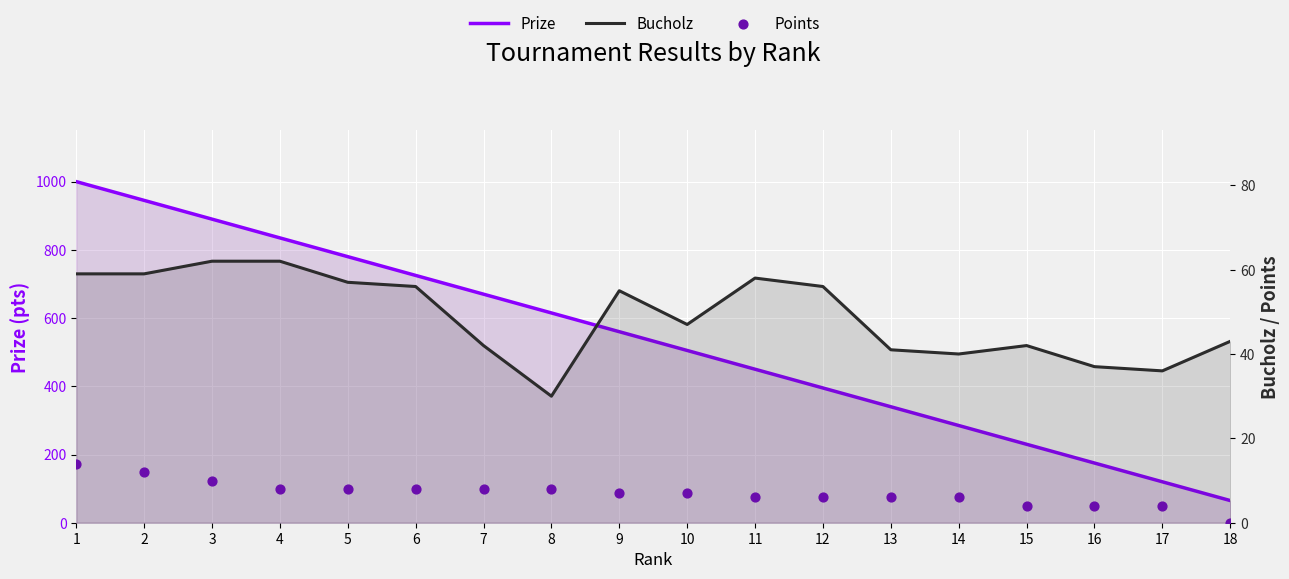

Which series has the largest total across all categories?

Prize